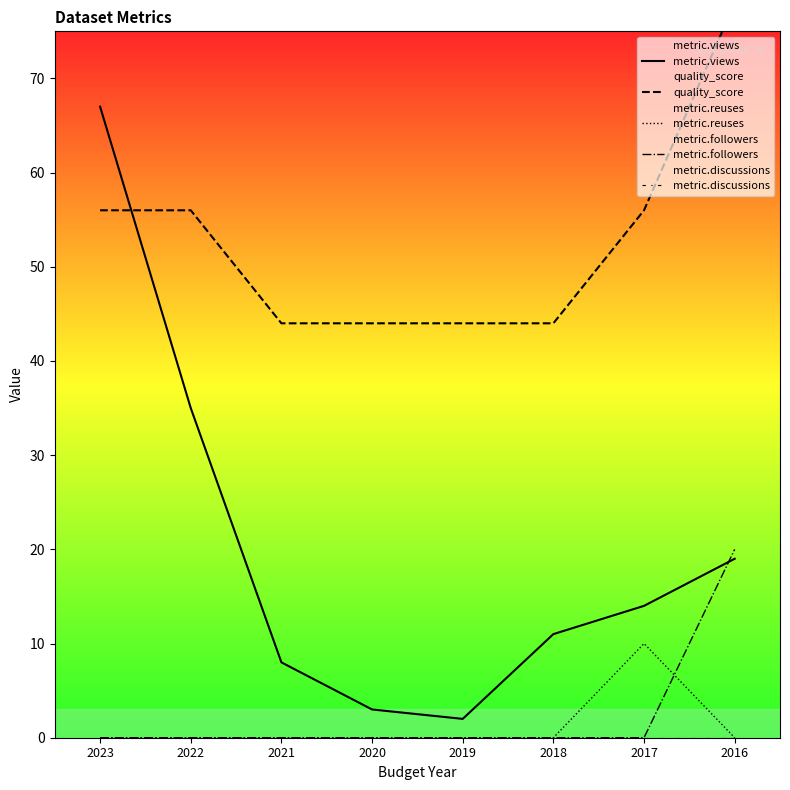

Which has a higher value, 2016 or 2019?

2016